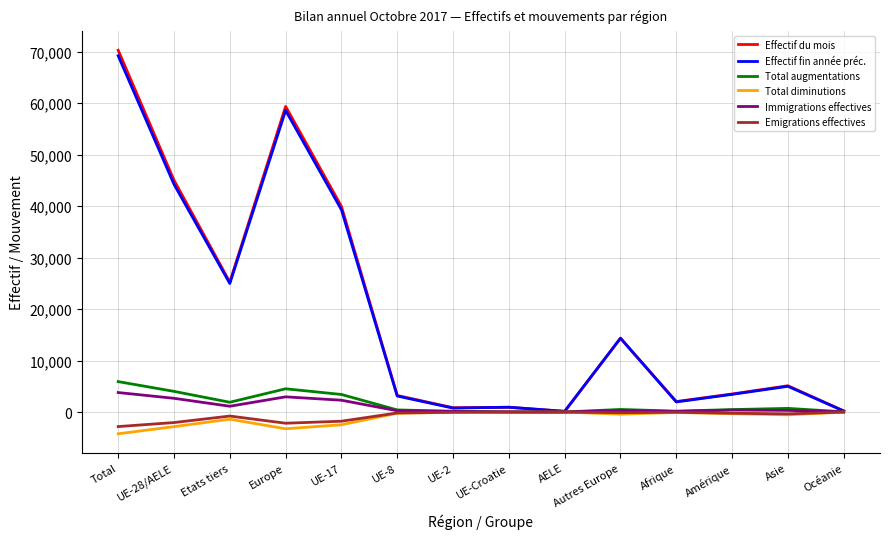

Which category has the highest value in the Effectif du mois series?

Total